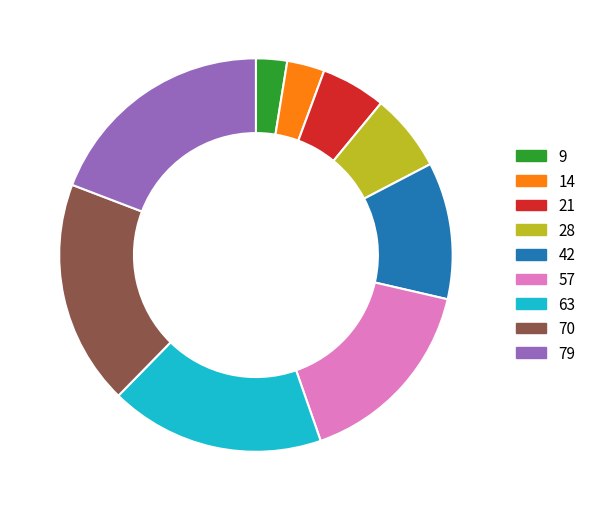

What is the smallest slice in the pie chart?

9